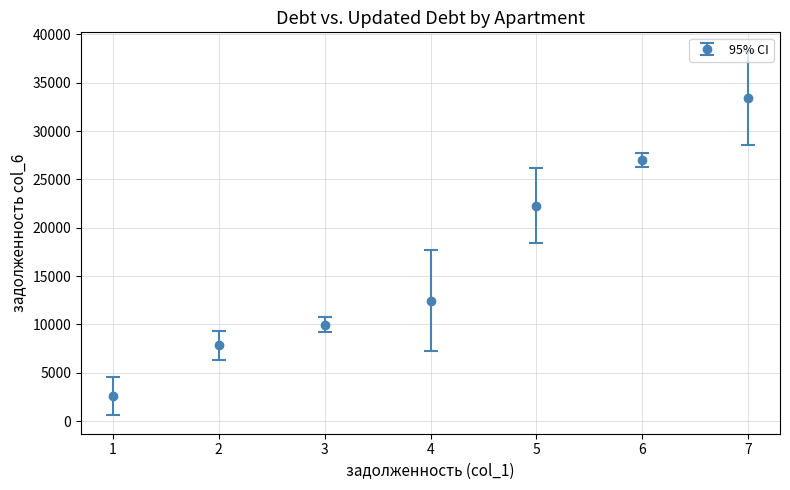

What is the sum of all values?

115606.7